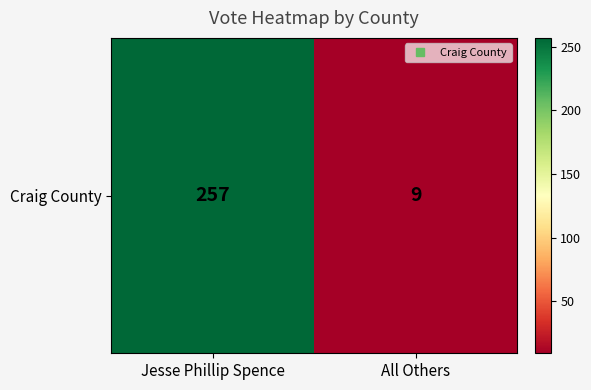

At which label is the value closest to 133?

Jesse Phillip Spence